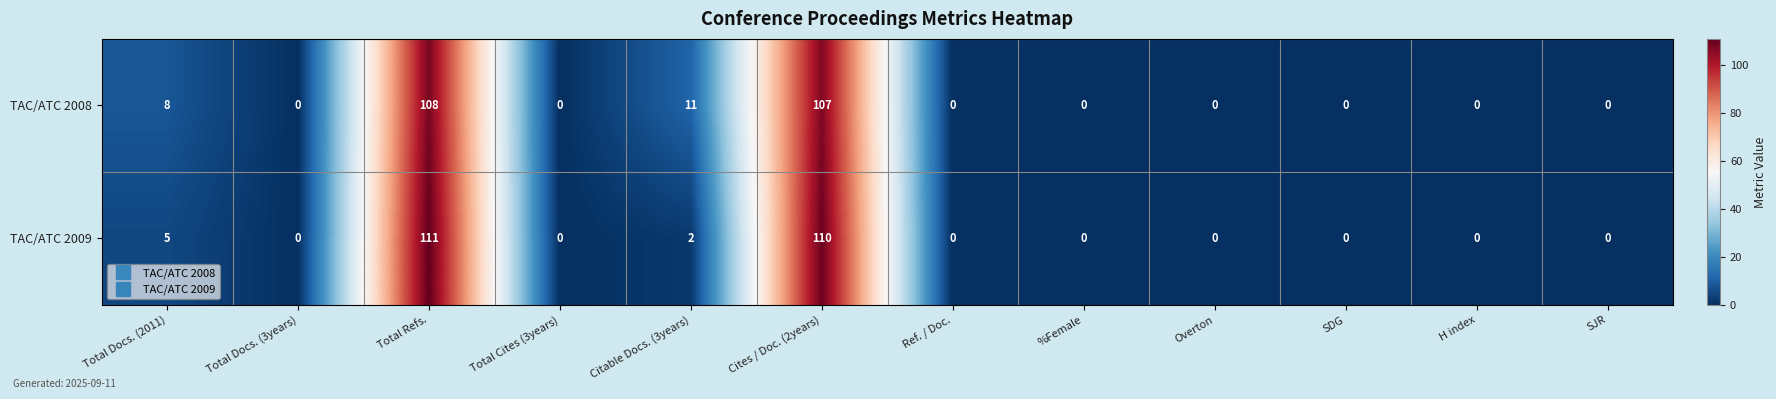

At Total Refs., list the series in order from smallest to largest.

TAC/ATC 2008, TAC/ATC 2009